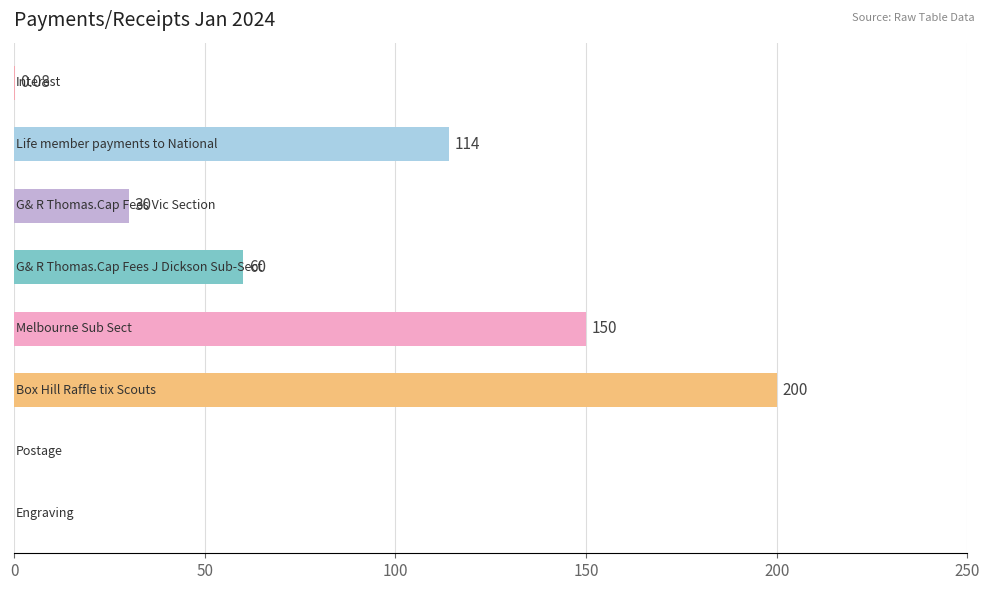

What is the difference between the maximum and minimum values?

200.0